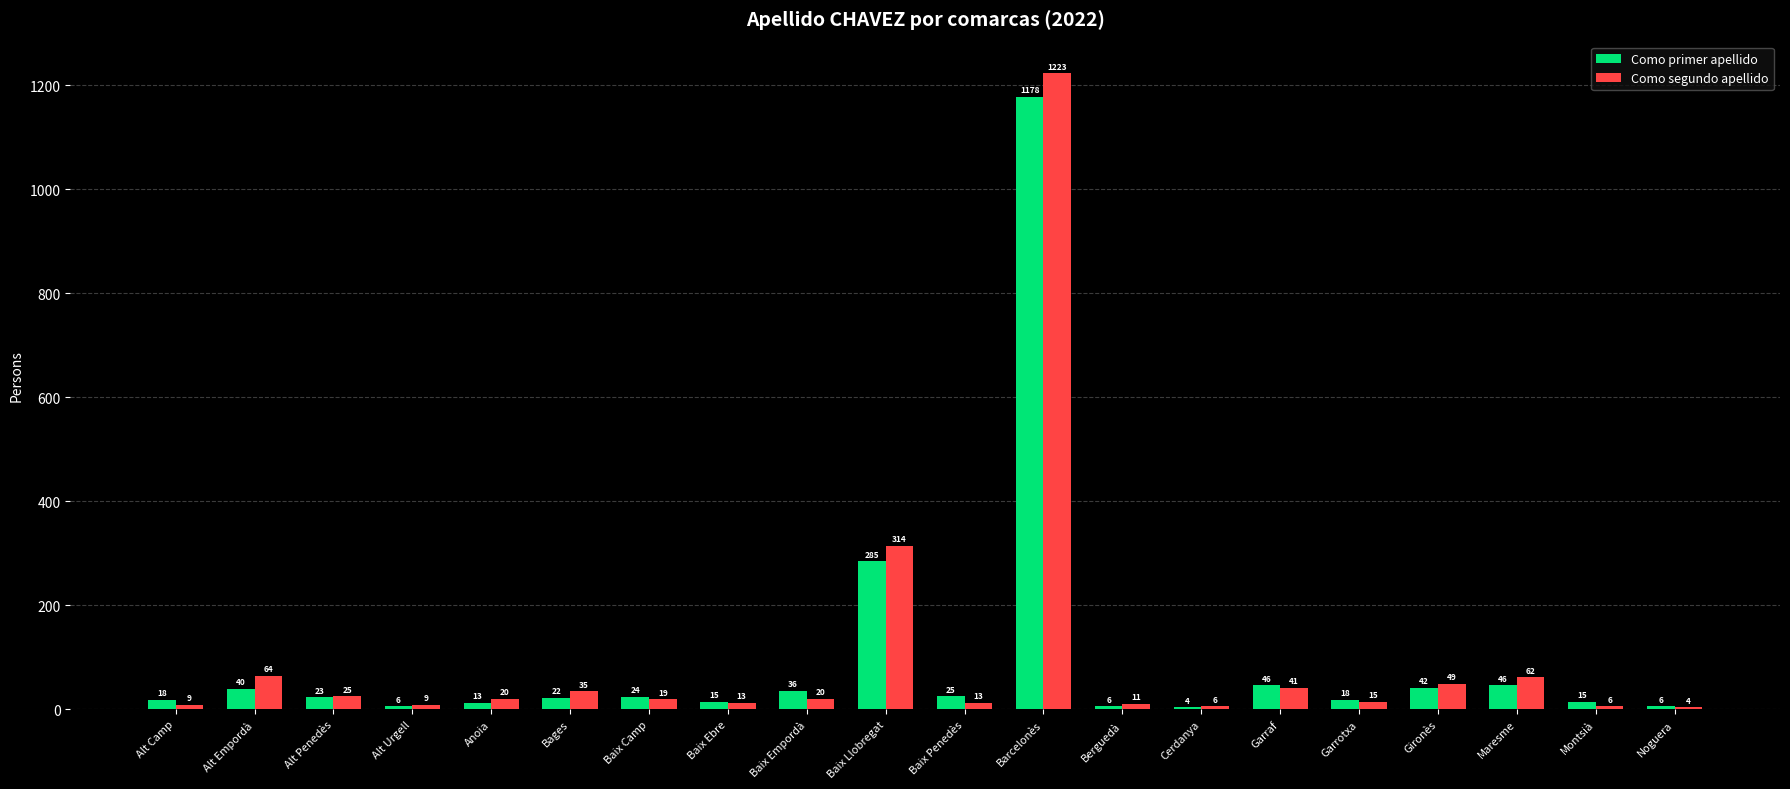

Reading left to right, what are all the values shown in this chart?

Como primer apellido: Alt Camp=18	Alt Empordà=40	Alt Penedès=23	Alt Urgell=6	Anoia=13	Bages=22	Baix Camp=24	Baix Ebre=15	Baix Empordà=36	Baix Llobregat=285	Baix Penedès=25	Barcelonès=1178	Berguedà=6	Cerdanya=4	Garraf=46	Garrotxa=18	Gironès=42	Maresme=46	Montsià=15	Noguera=6
Como segundo apellido: Alt Camp=9	Alt Empordà=64	Alt Penedès=25	Alt Urgell=9	Anoia=20	Bages=35	Baix Camp=19	Baix Ebre=13	Baix Empordà=20	Baix Llobregat=314	Baix Penedès=13	Barcelonès=1223	Berguedà=11	Cerdanya=6	Garraf=41	Garrotxa=15	Gironès=49	Maresme=62	Montsià=6	Noguera=4